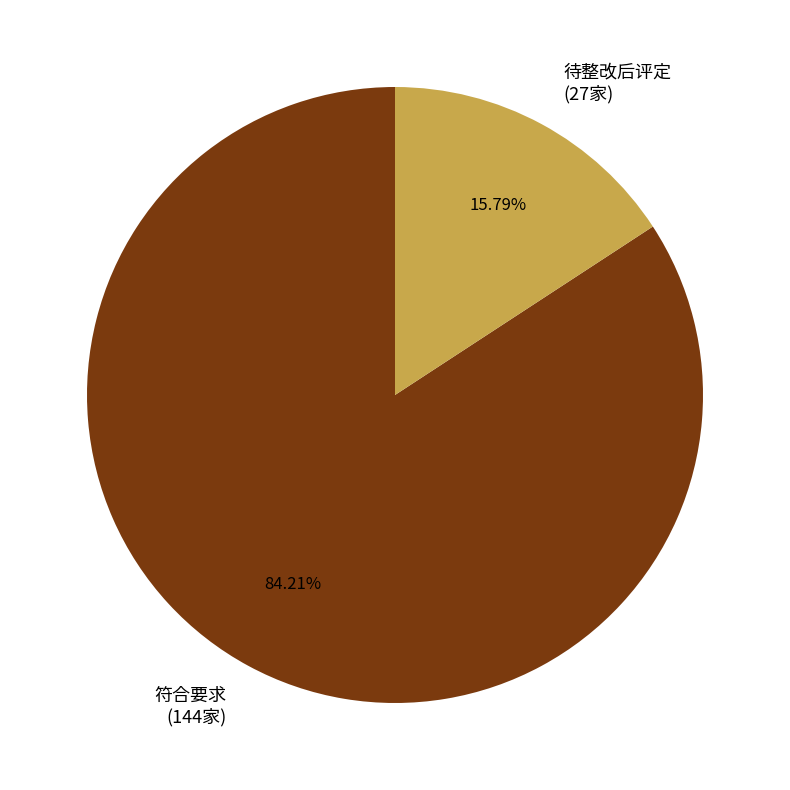

The 符合要求 slice represents 84% of the pie. True or false?

True